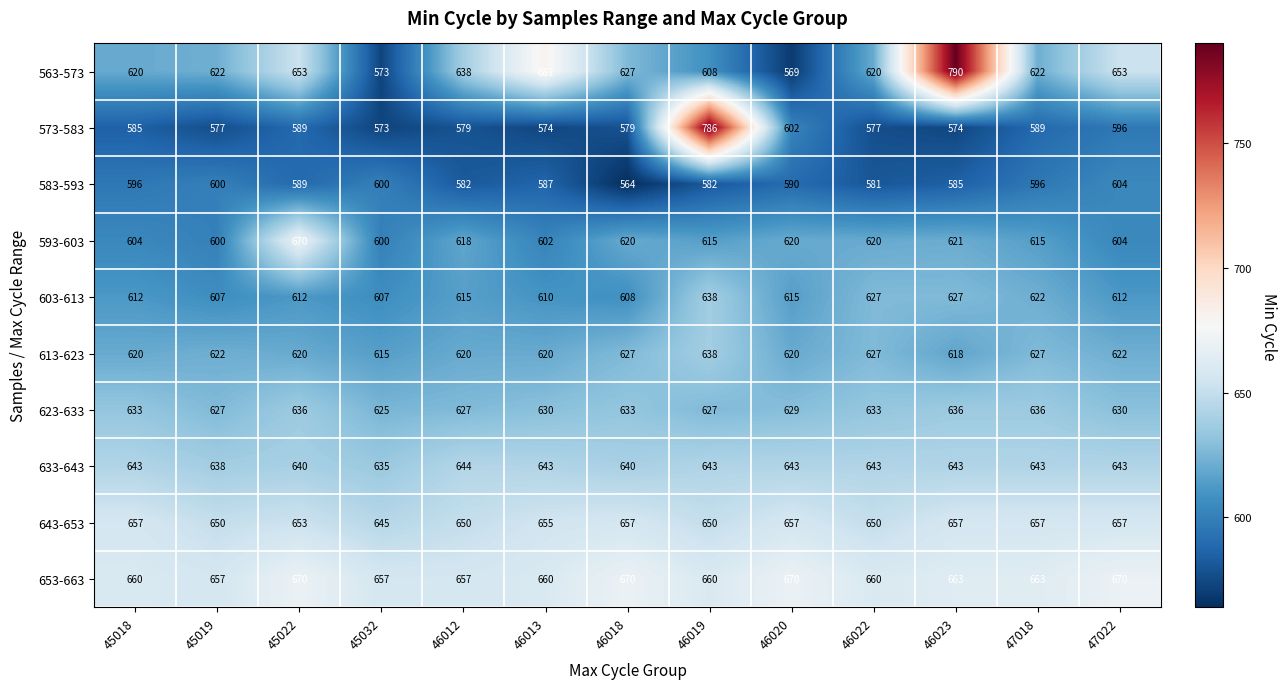

Which label corresponds to the smallest value in the chart?

46018